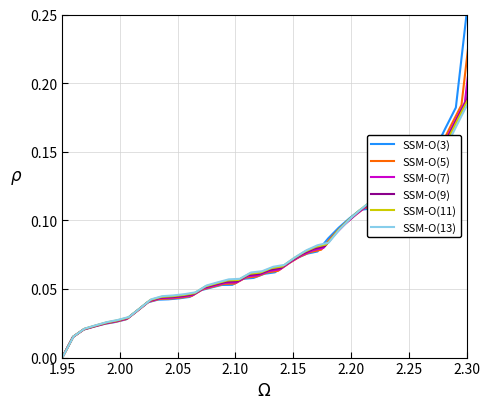

Which category has the lowest value in the SSM-O(3) series?

1.95